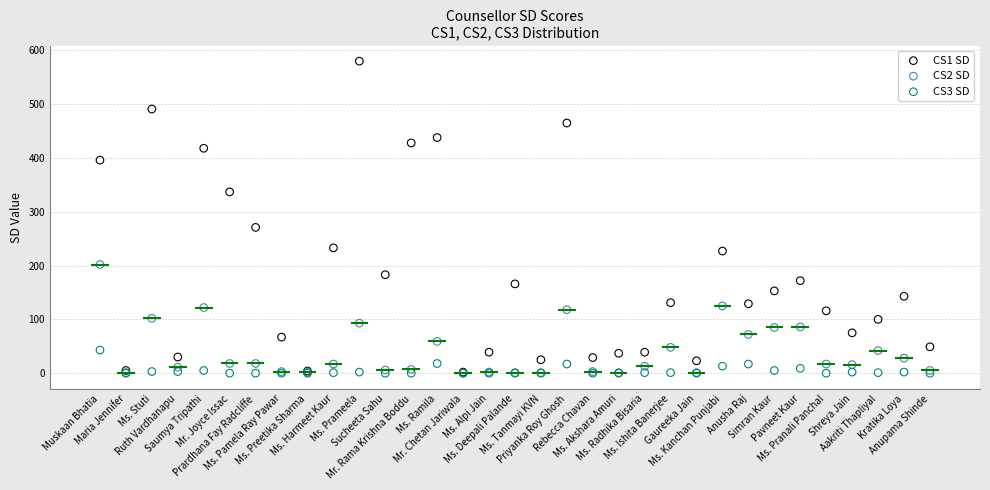

Which series contains the highest Y value?

CS1 SD